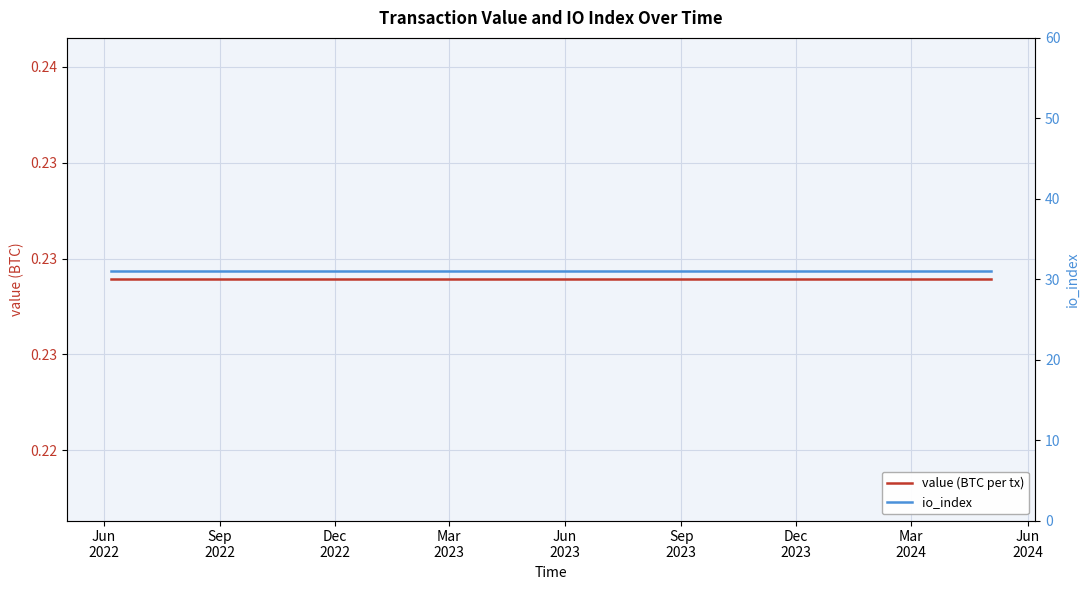

Which series has the largest total across all categories?

io_index